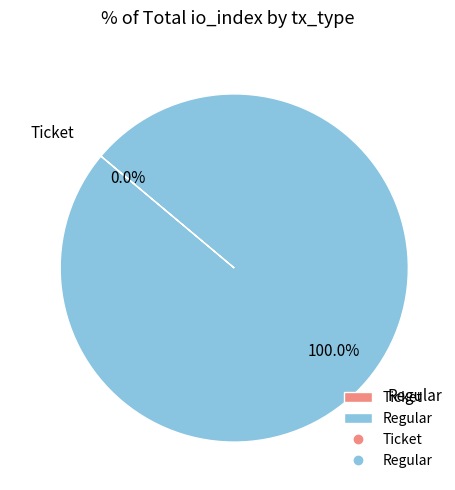

Rank the categories by value from lowest to highest.

Ticket, Regular